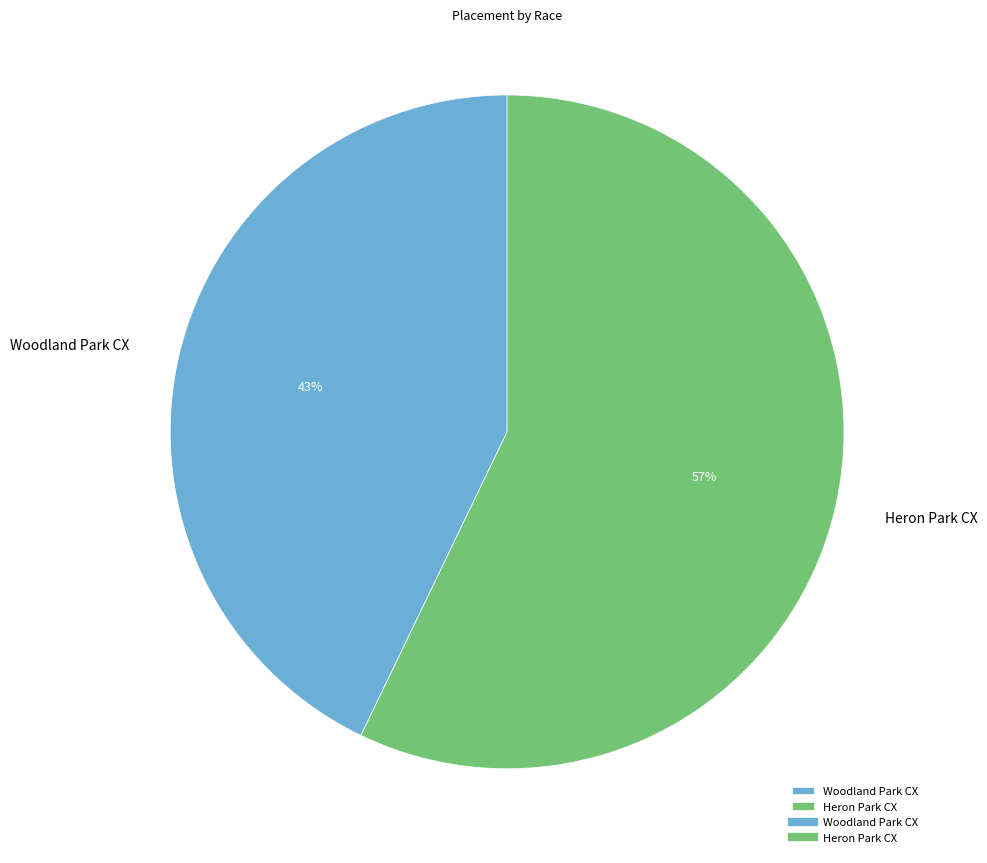

Combined, do Woodland Park CX and Heron Park CX account for over 50%?

Yes